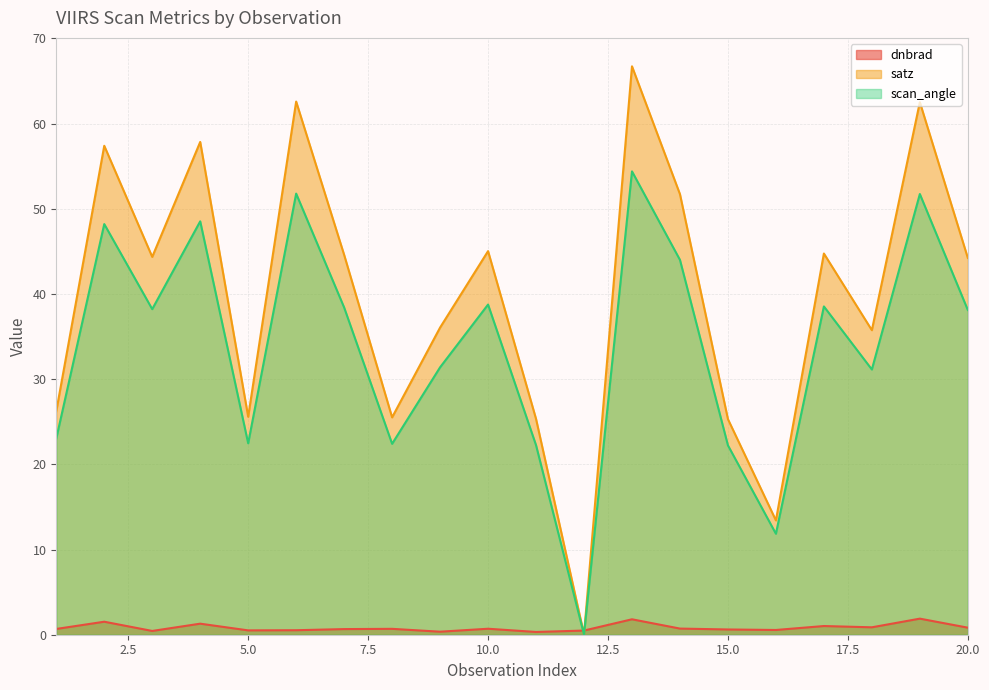

The value of satz at 20.0 is 44.2. True or false?

True